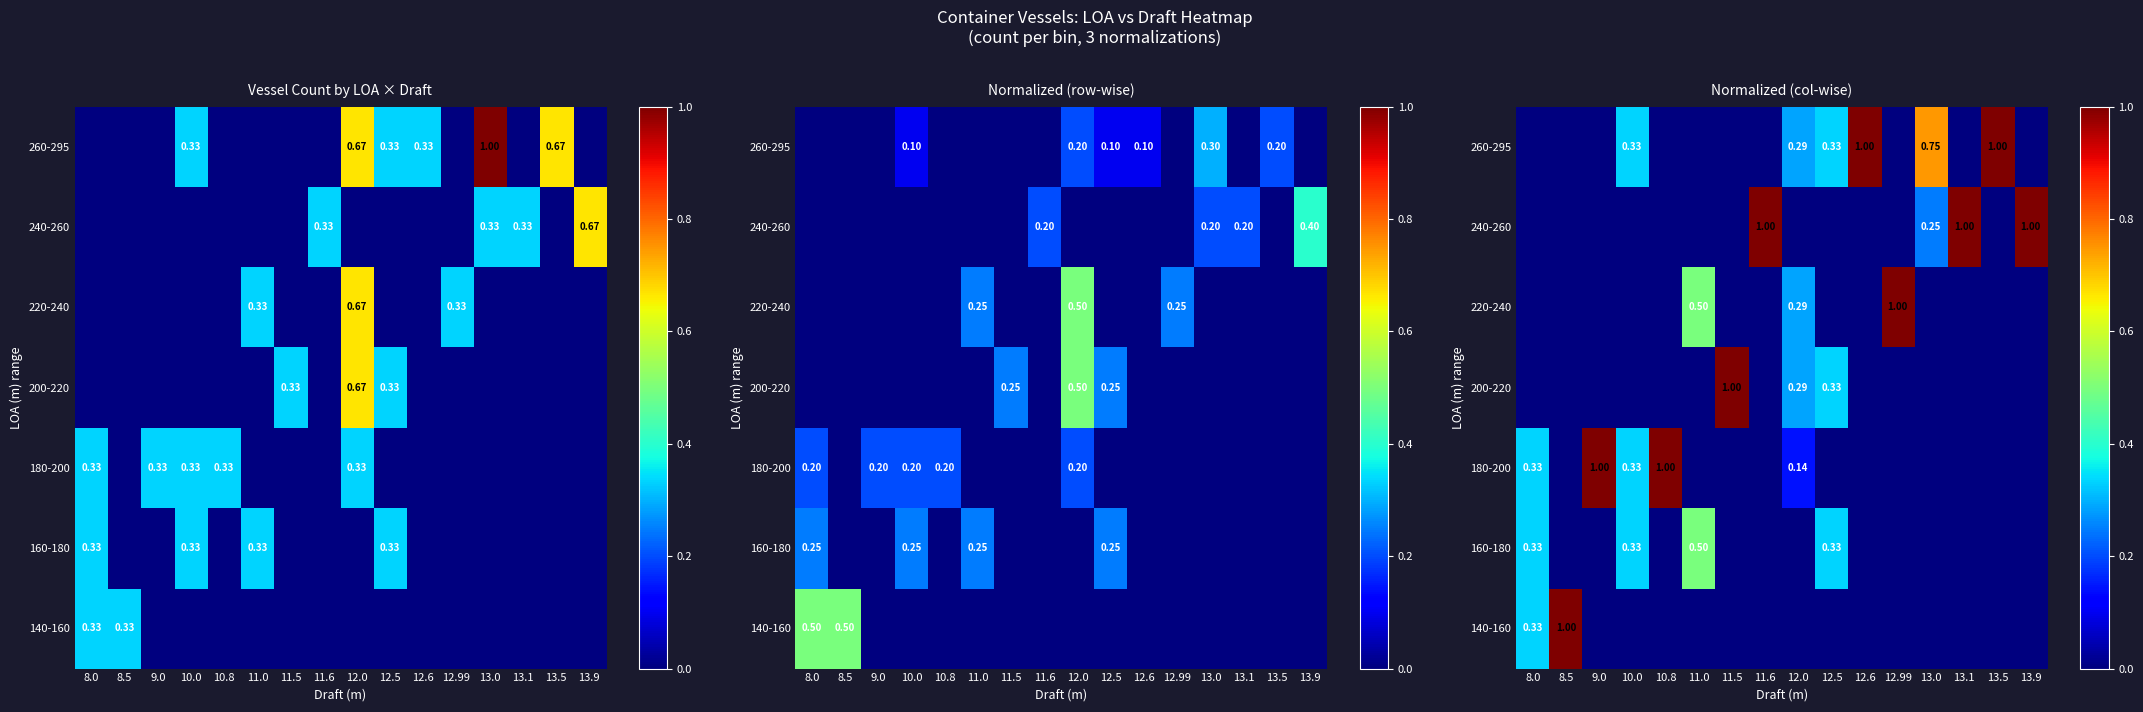

What is the total value across all series at 8.0?

1.0